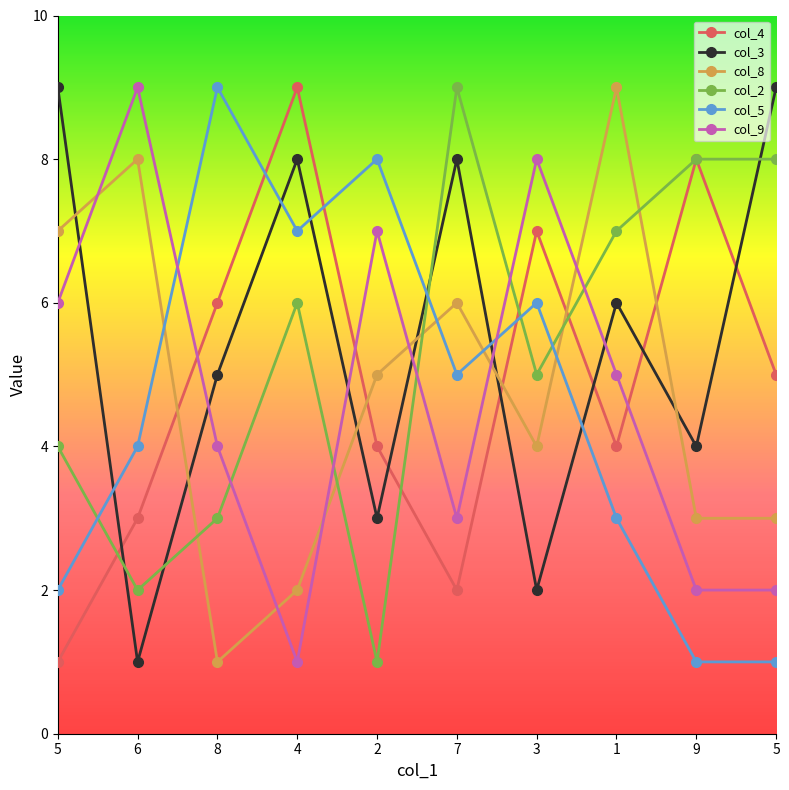

How many data points does each series have?

10